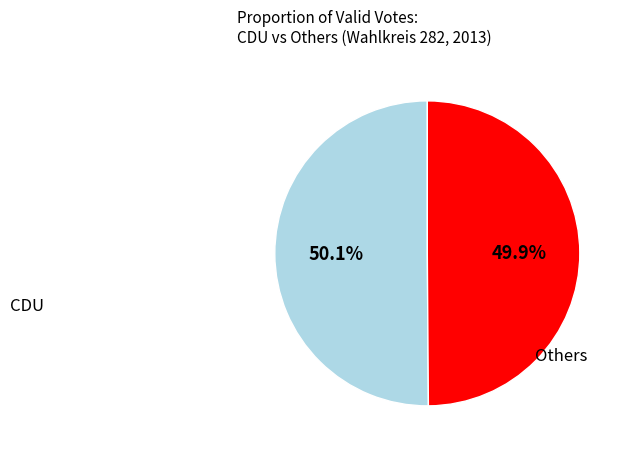

Does any single category account for the majority?

Yes